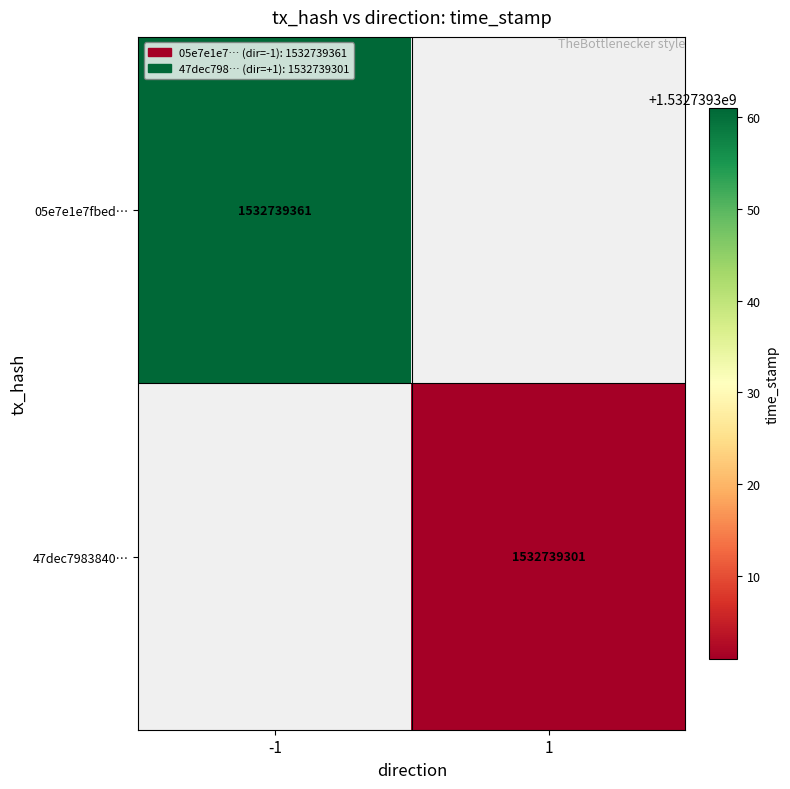

Reading left to right, what are all the values shown in this chart?

05e7e1e7fbed1153e3671dfbd5a08cd761e3fbd: -1	1532739361
47dec7983840e09cf0114a6f43071e7b5de4f45: 1	1532739301